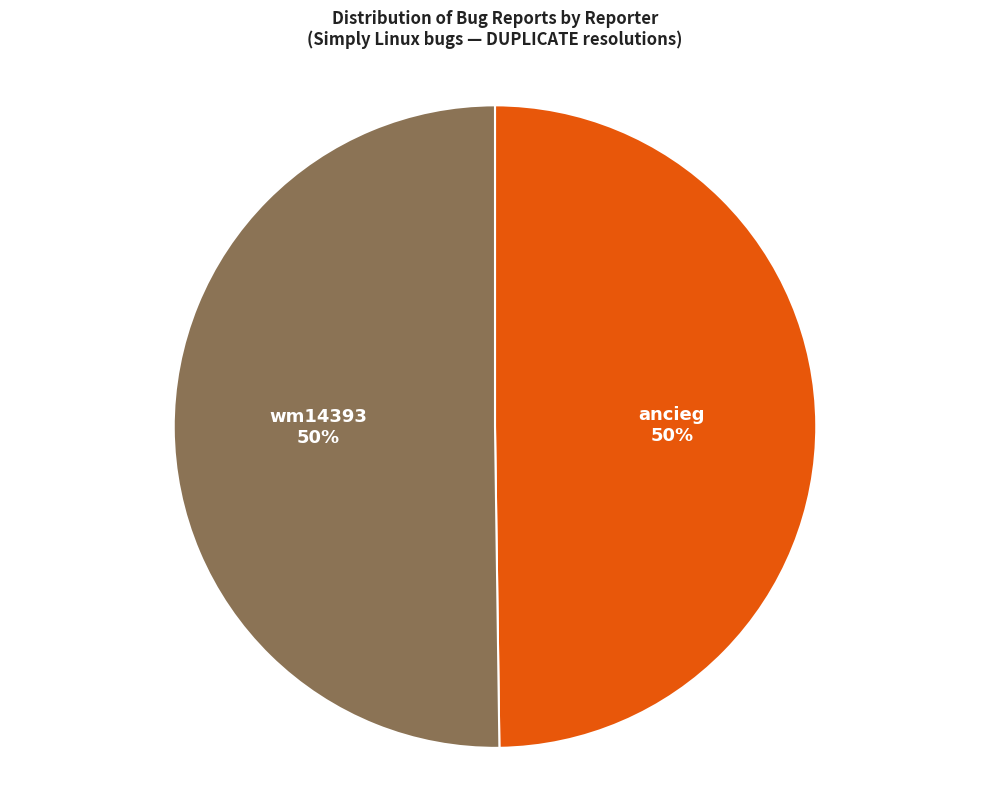

The ancieg slice represents 50% of the pie. True or false?

True